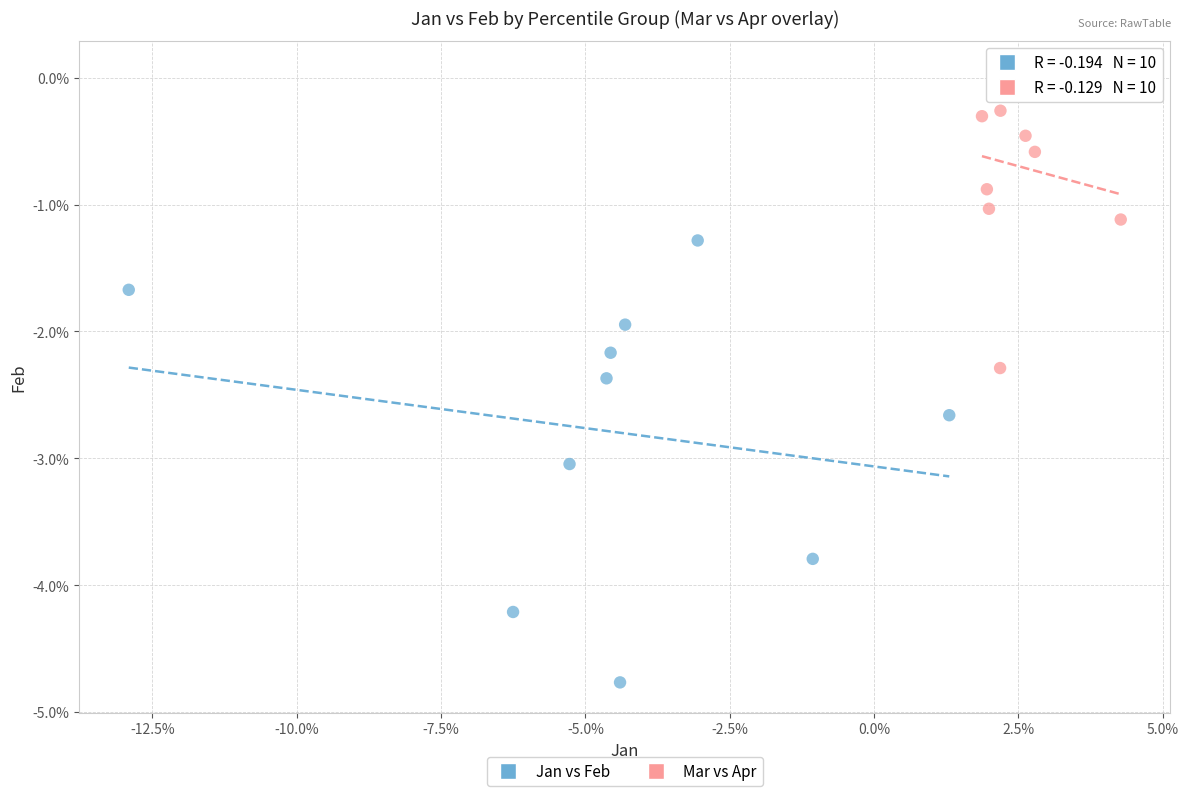

What are all the series names shown in the legend?

Jan vs Feb, Mar vs Apr